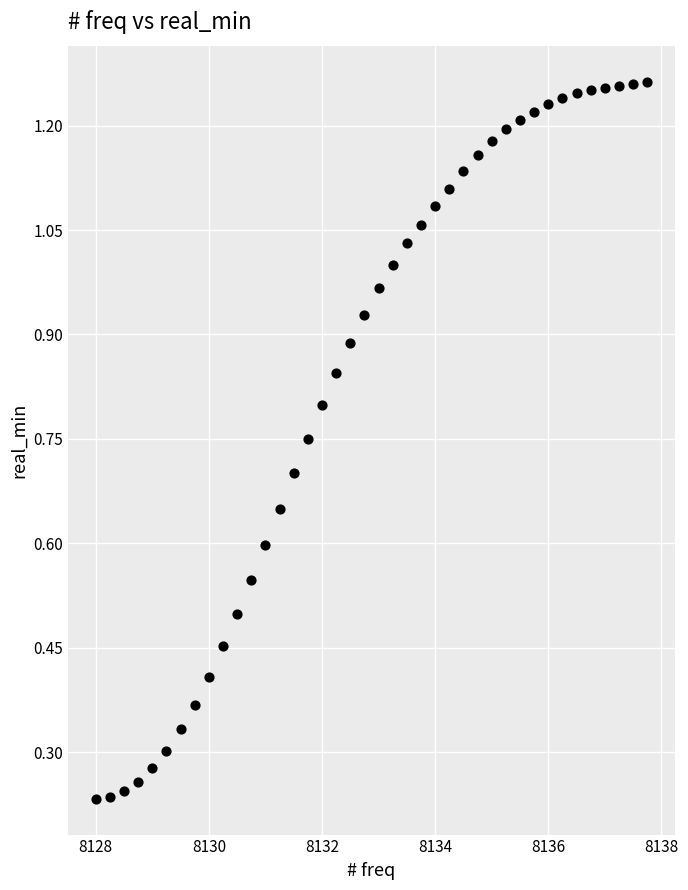

What is the range of X values (max minus min)?

9.8